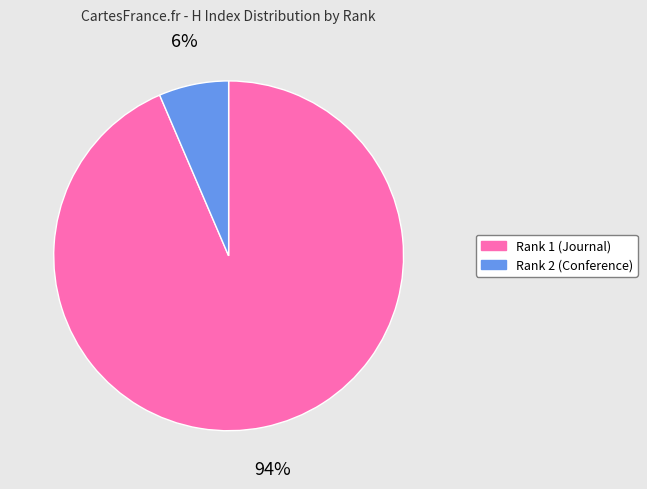

To the nearest percent, what is the average slice percentage?

50%